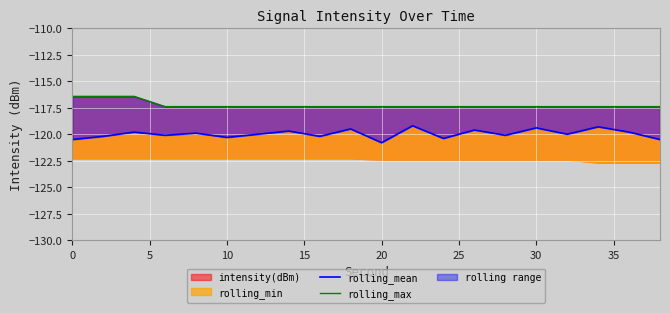

How many categories are shown in the chart?

20